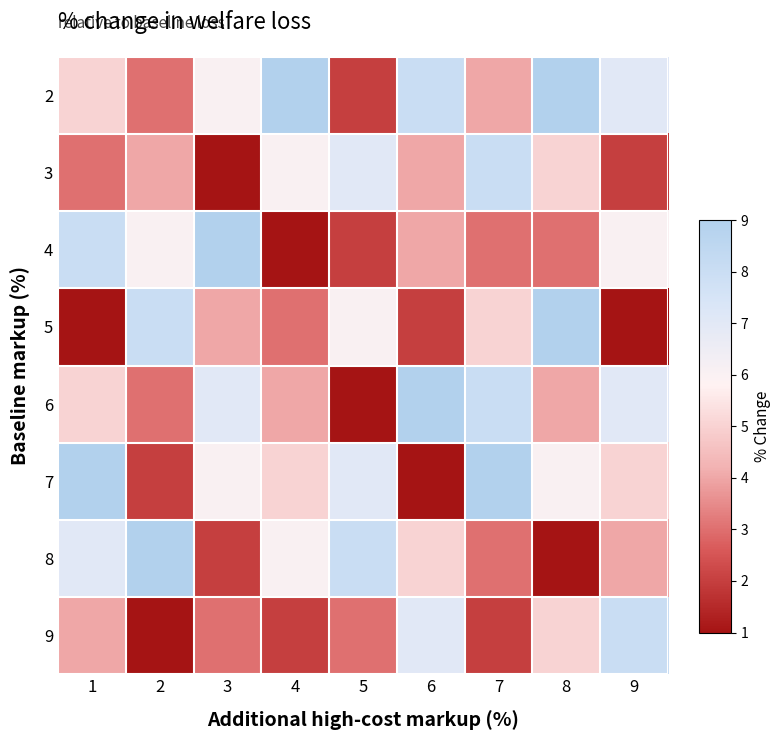

Rank the series by their maximum value, from lowest to highest.

3, 9, 2, 4, 5, 6, 7, 8